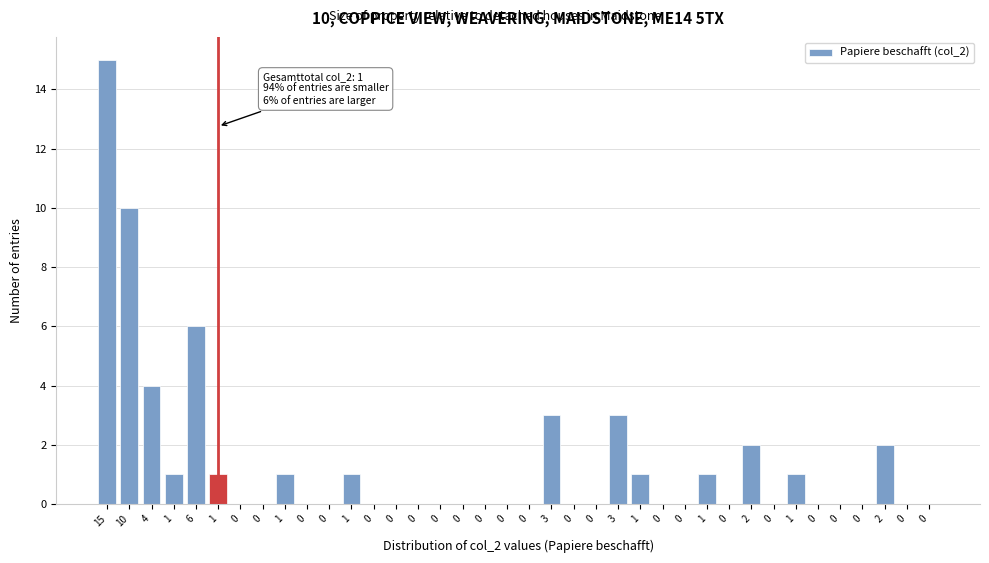

How many series are shown in this chart?

1